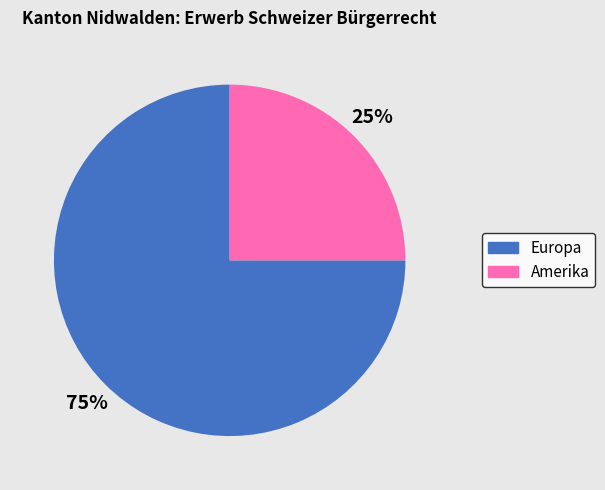

Count the number of slices in the pie.

2